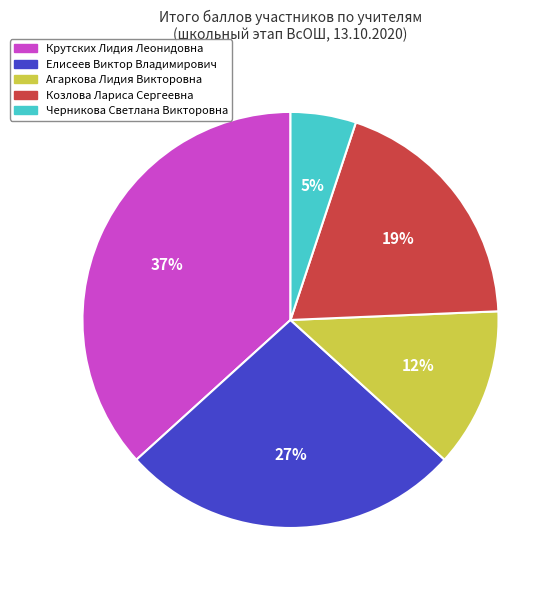

To the nearest percent, what is the difference between the largest and smallest slice percentages?

32%